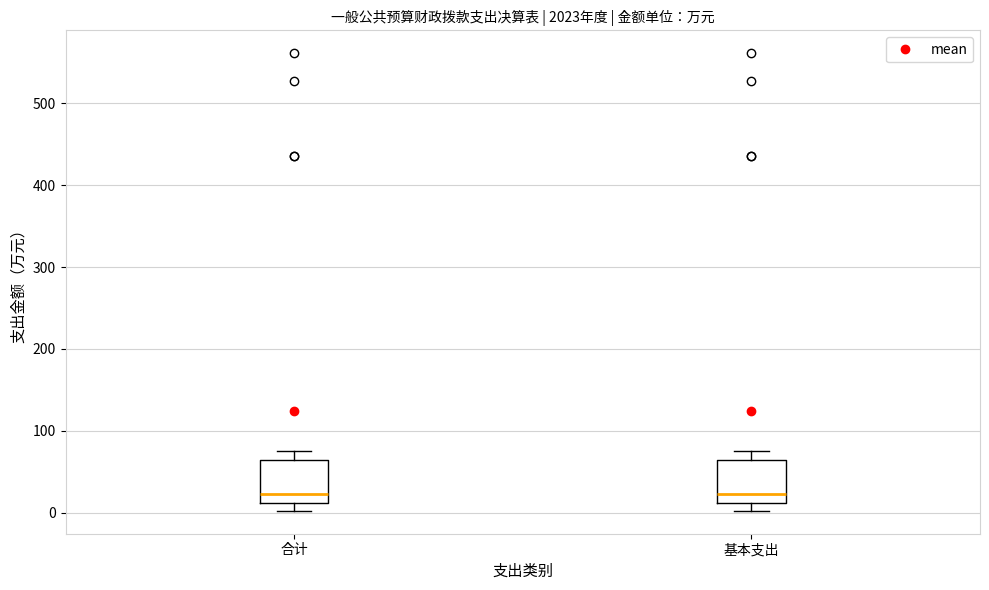

Reading left to right, transcribe this box plot: for each box, give where its median line is, the range the box spans, and where its two whiskers end, as read against the y-axis. The values are not printed on the chart, so give them approximately, as read against the axis.

合计: median 20, box 10 to 60, whiskers 0 to 80
基本支出: median 20, box 10 to 60, whiskers 0 to 80